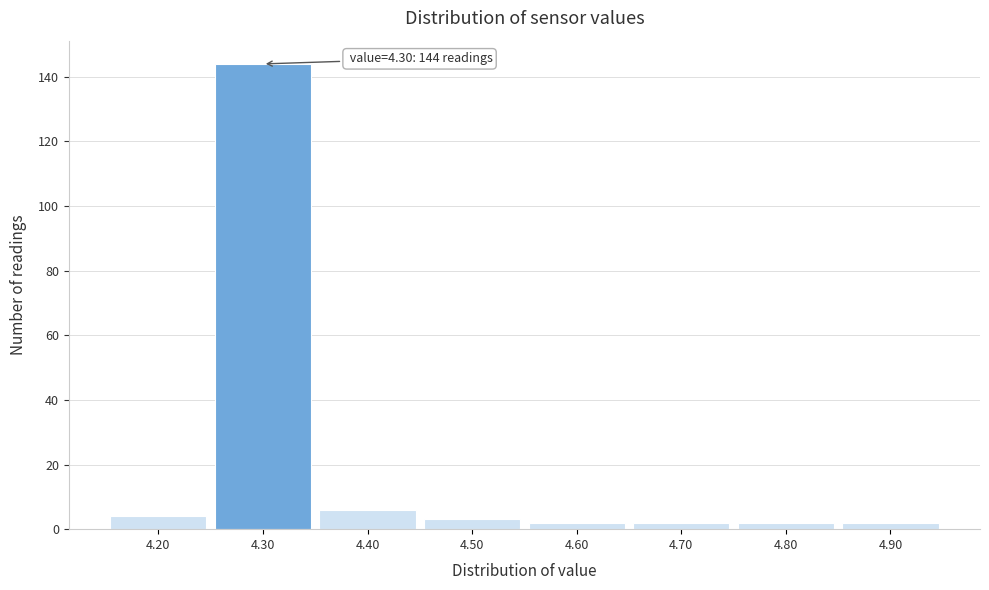

Which range on the x-axis has the tallest bar?

4.25 to 4.35